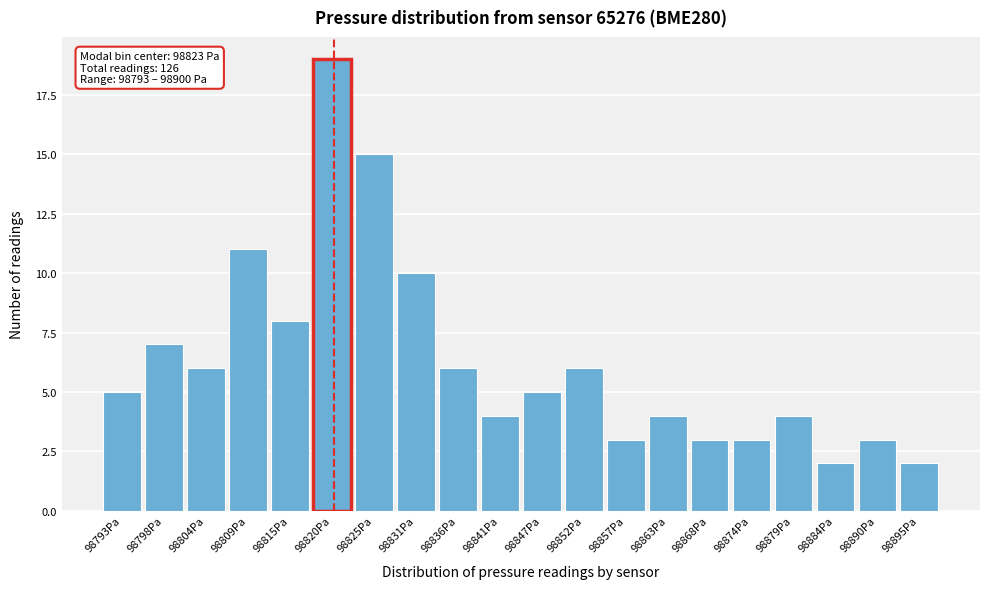

Reading left to right, what are all the values shown in this chart?

98793Pa=5	98798Pa=7	98804Pa=6	98809Pa=11	98815Pa=8	98820Pa=19	98825Pa=15	98831Pa=10	98836Pa=6	98841Pa=4	98847Pa=5	98852Pa=6	98857Pa=3	98863Pa=4	98868Pa=3	98874Pa=3	98879Pa=4	98884Pa=2	98890Pa=3	98895Pa=2